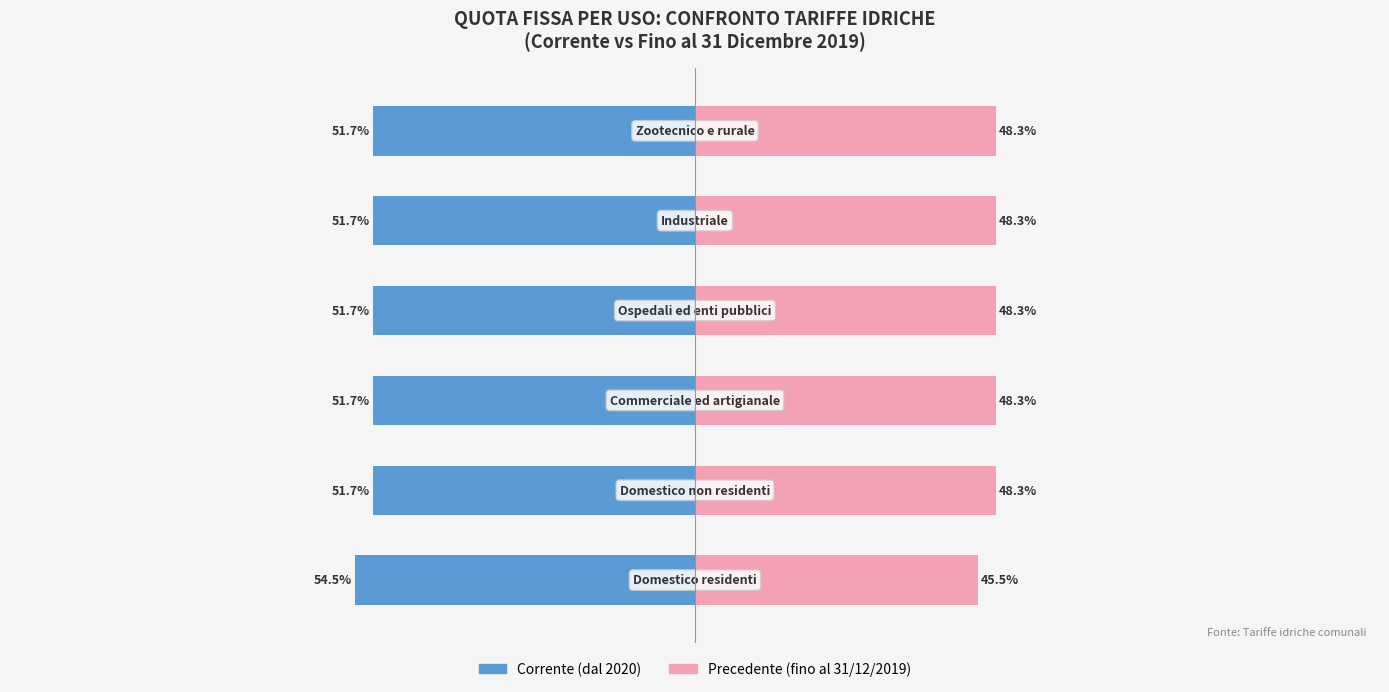

How many groups of bars are there?

6